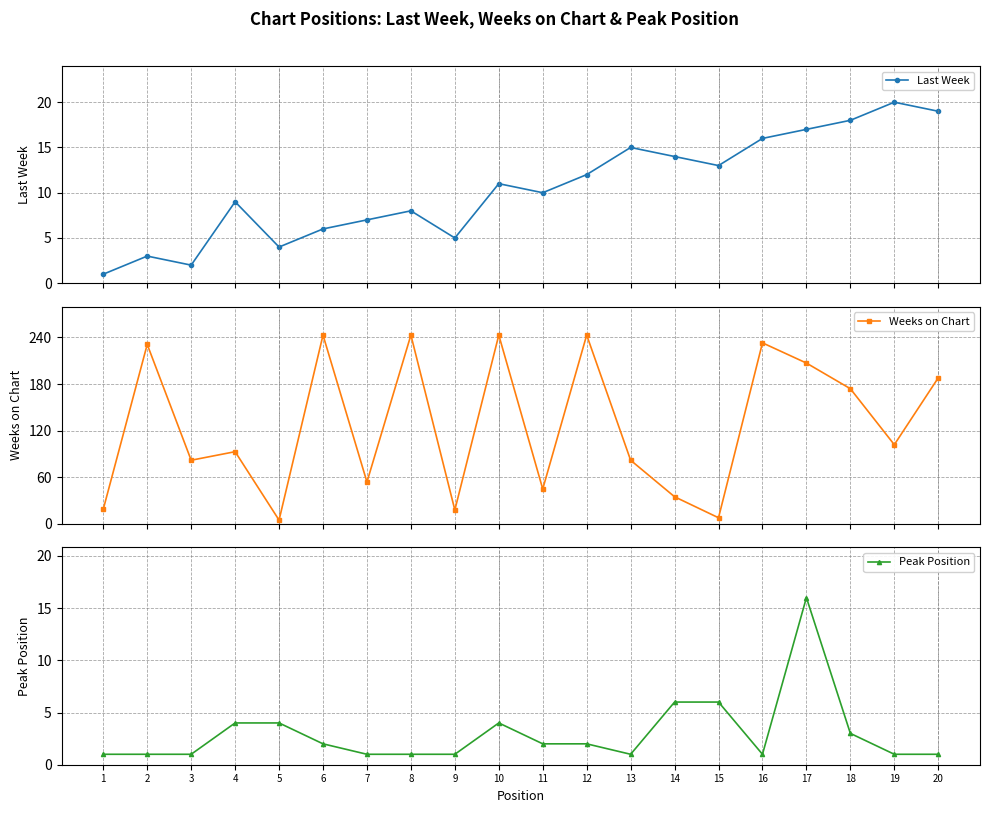

What is the maximum value shown in the chart?

243